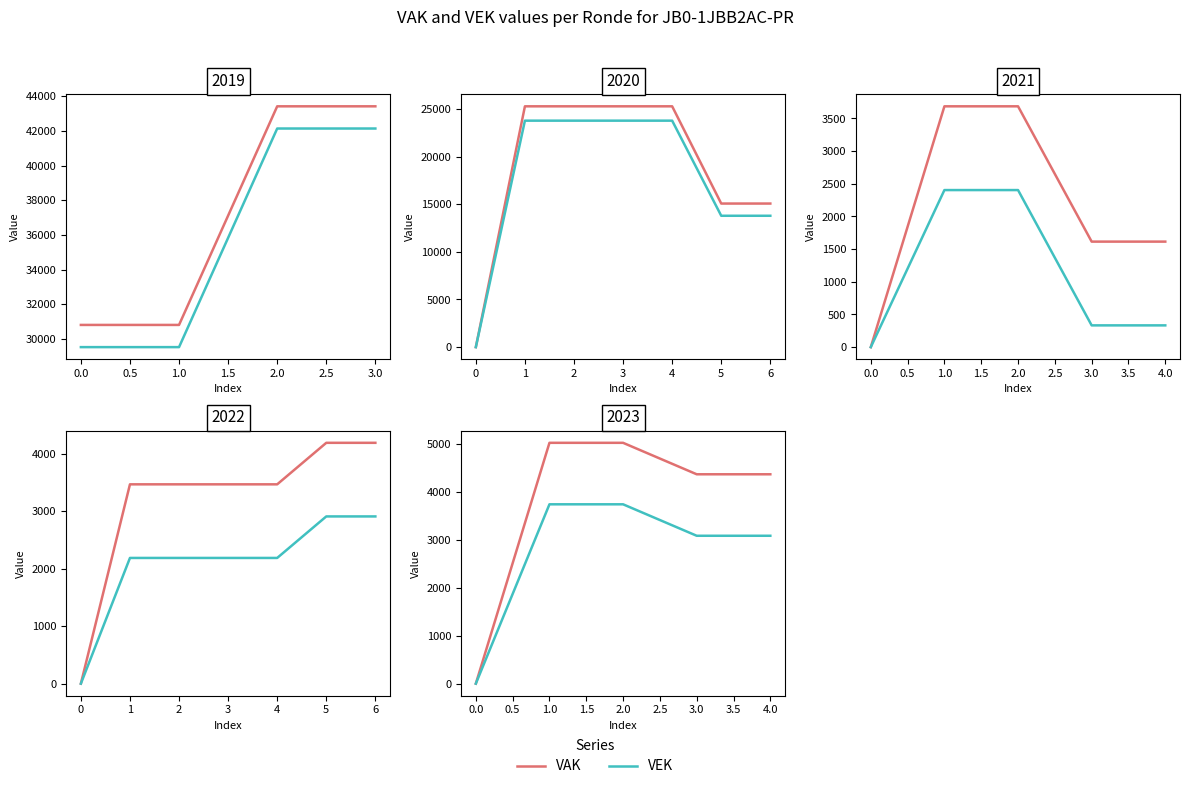

True or false: VEK and VAK intersect in this chart.

False